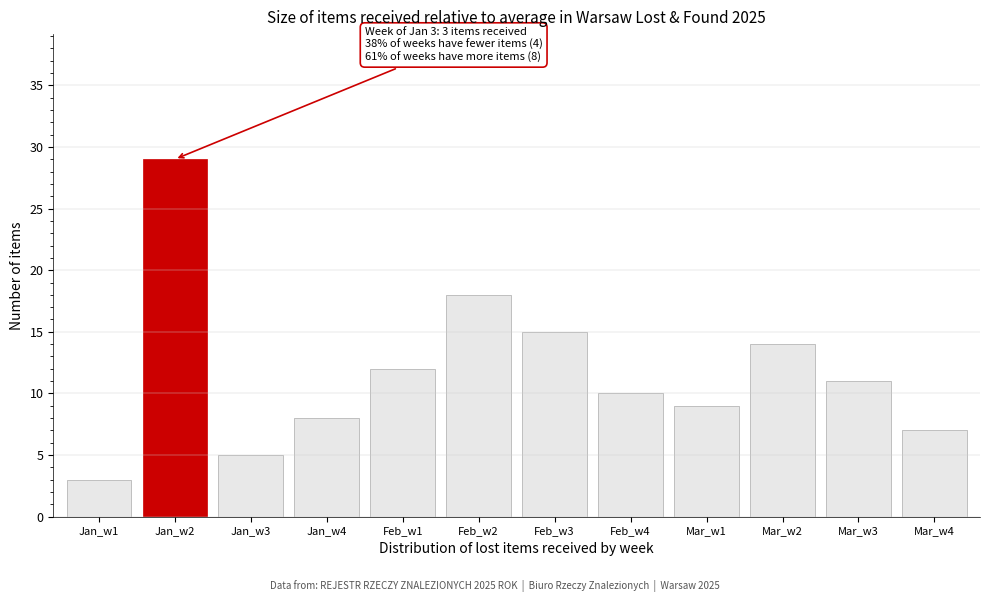

Reading left to right, list all the values displayed in this chart.

3	29	5	8	12	18	15	10	9	14	11	7